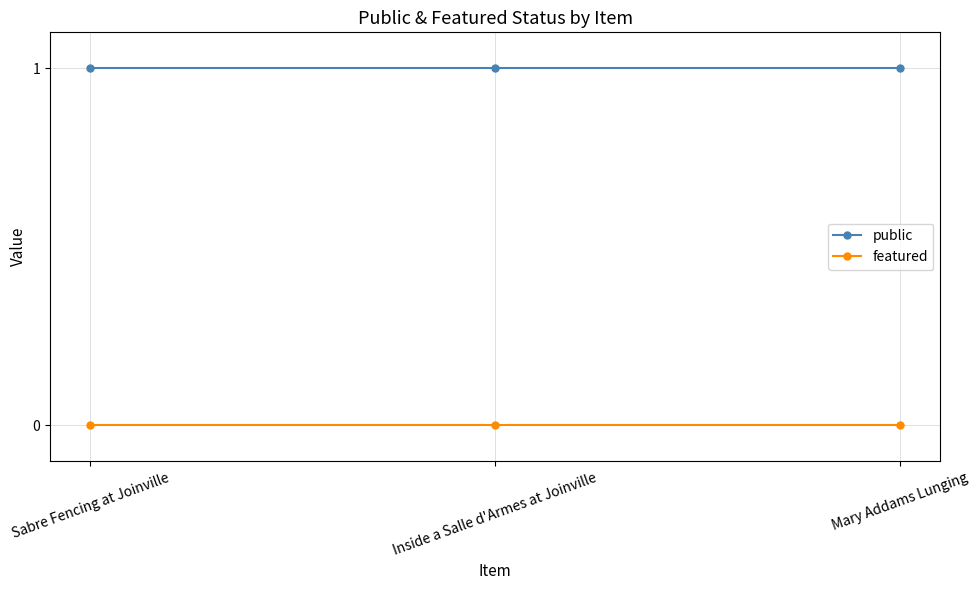

Is it true that public equals 1 at Sabre Fencing at Joinville?

True